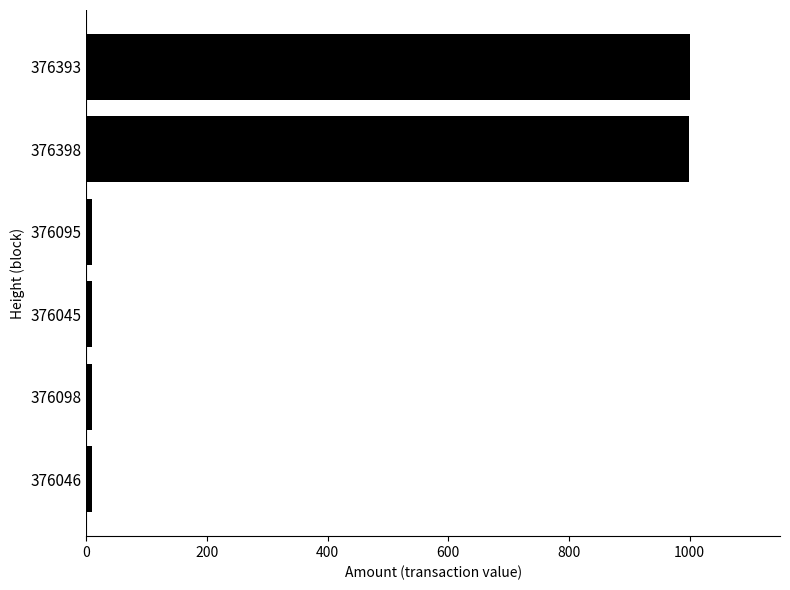

The chart shows a value of 9 at 376098. True or false?

True